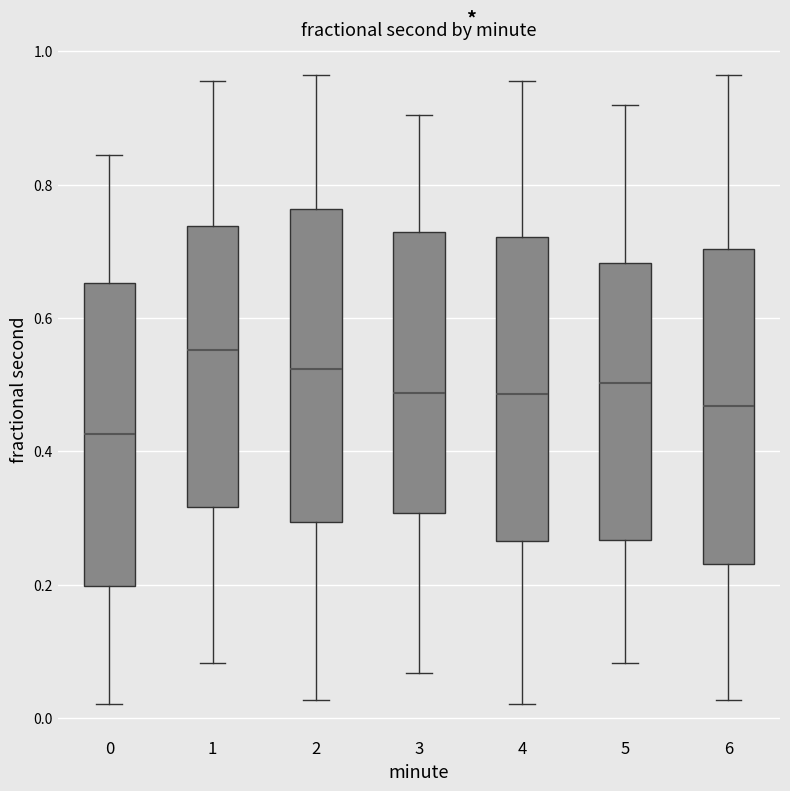

Reading left to right, transcribe this box plot: for each box, give where its median line is, the range the box spans, and where its two whiskers end, as read against the y-axis. The values are not printed on the chart, so give them approximately, as read against the axis.

0: median 0.42, box 0.20 to 0.66, whiskers 0.02 to 0.84
1: median 0.56, box 0.32 to 0.74, whiskers 0.08 to 0.96
2: median 0.52, box 0.30 to 0.76, whiskers 0.02 to 0.96
3: median 0.48, box 0.30 to 0.72, whiskers 0.06 to 0.90
4: median 0.48, box 0.26 to 0.72, whiskers 0.02 to 0.96
5: median 0.50, box 0.26 to 0.68, whiskers 0.08 to 0.92
6: median 0.46, box 0.24 to 0.70, whiskers 0.02 to 0.96